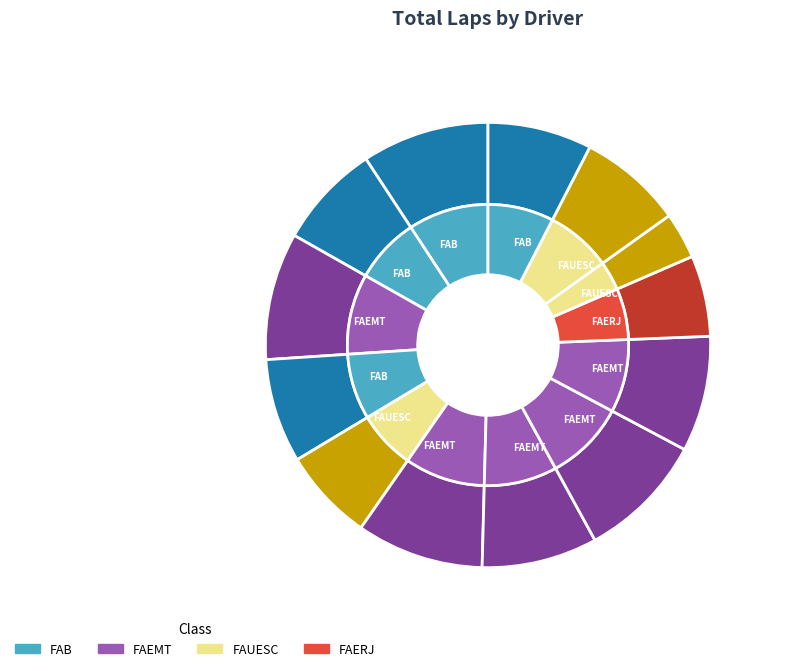

What is the largest slice in the pie chart?

W.CANCELIER